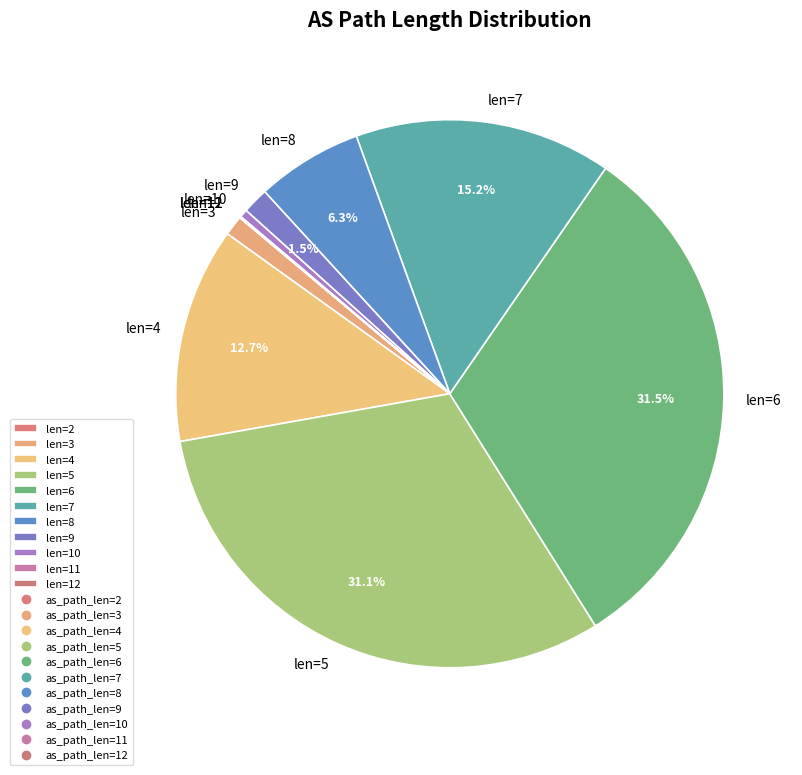

Between len=8 and len=7, which is larger?

len=7